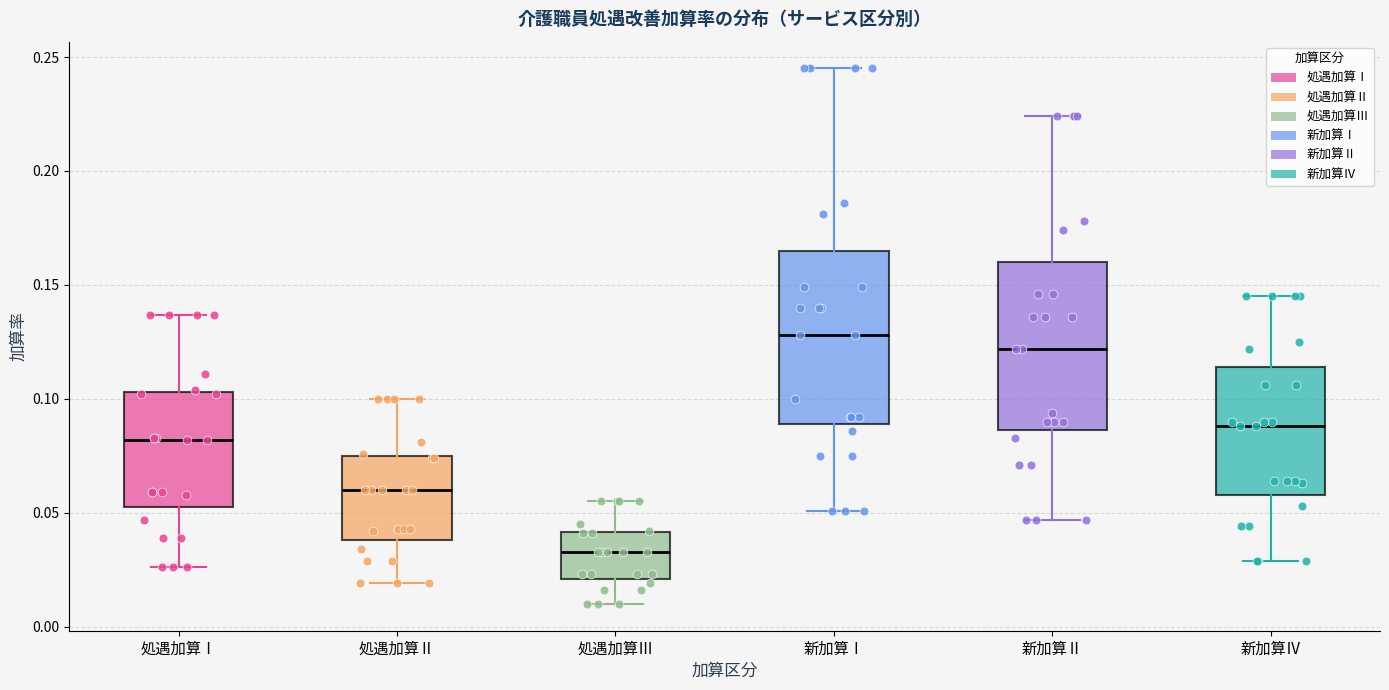

Reading left to right, read every box against the y-axis: the position of its median line, the range the box covers, and the ends of its whiskers. The values are not printed on the chart, so give them approximately, as read against the axis.

処遇加算Ⅰ: median 0.080, box 0.055 to 0.105, whiskers 0.025 to 0.135
処遇加算Ⅱ: median 0.060, box 0.040 to 0.075, whiskers 0.020 to 0.100
処遇加算Ⅲ: median 0.035, box 0.020 to 0.040, whiskers 0.010 to 0.055
新加算Ⅰ: median 0.130, box 0.090 to 0.165, whiskers 0.050 to 0.245
新加算Ⅱ: median 0.120, box 0.085 to 0.160, whiskers 0.045 to 0.225
新加算Ⅳ: median 0.090, box 0.060 to 0.115, whiskers 0.030 to 0.145